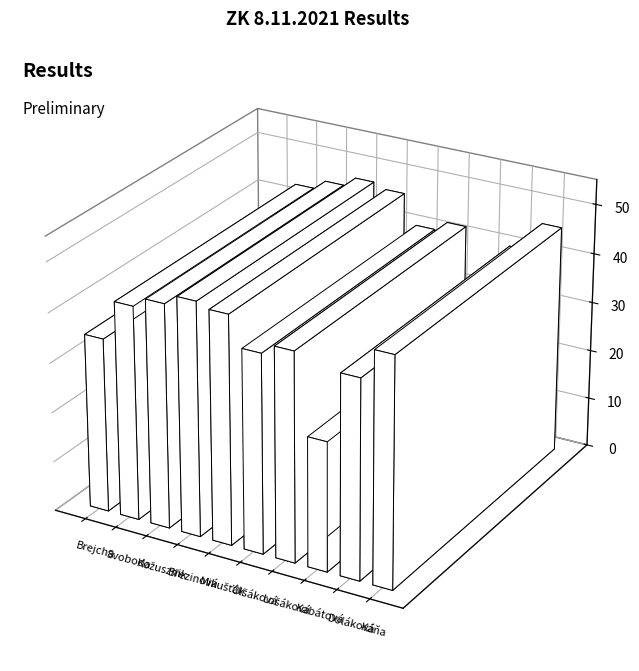

What is the maximum value shown in the chart?

47